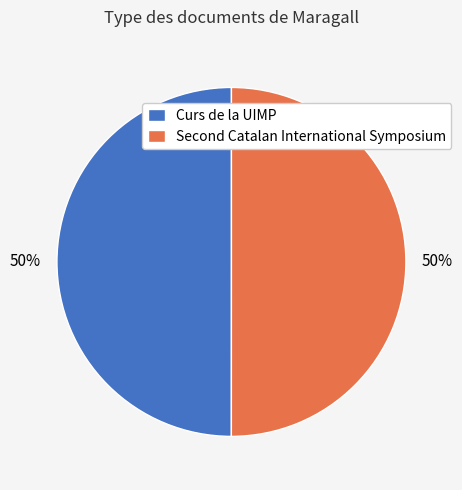

To the nearest percent, what portion does Curs de la UIMP represent?

50%